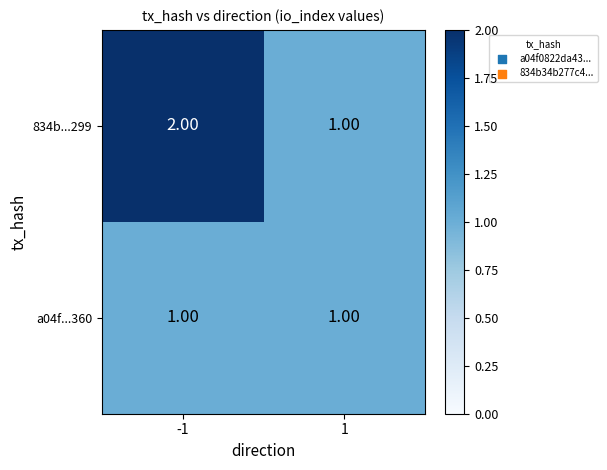

How many series are shown in this chart?

2